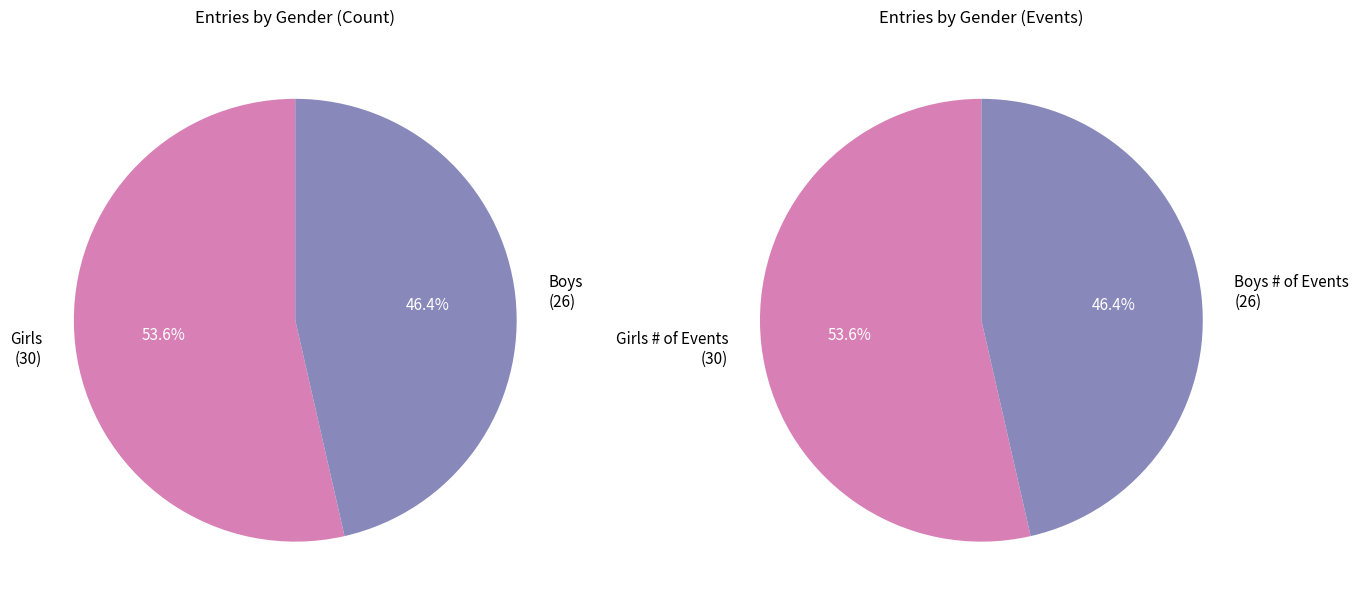

To the nearest percent, what portion does Boys represent?

46%